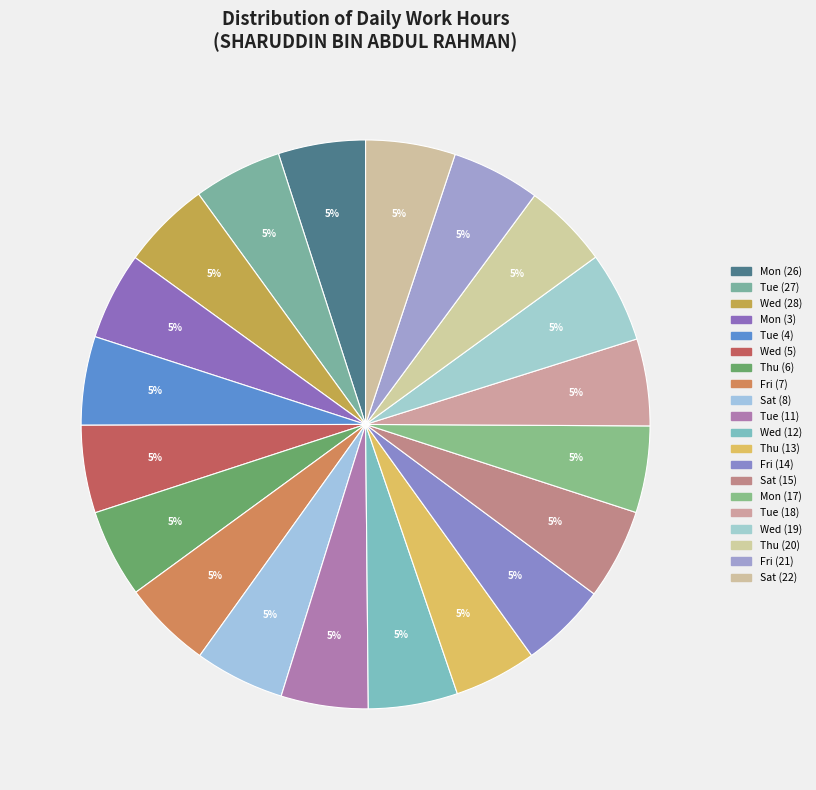

What percentage is the Thu (20) slice, to the nearest percent?

5%